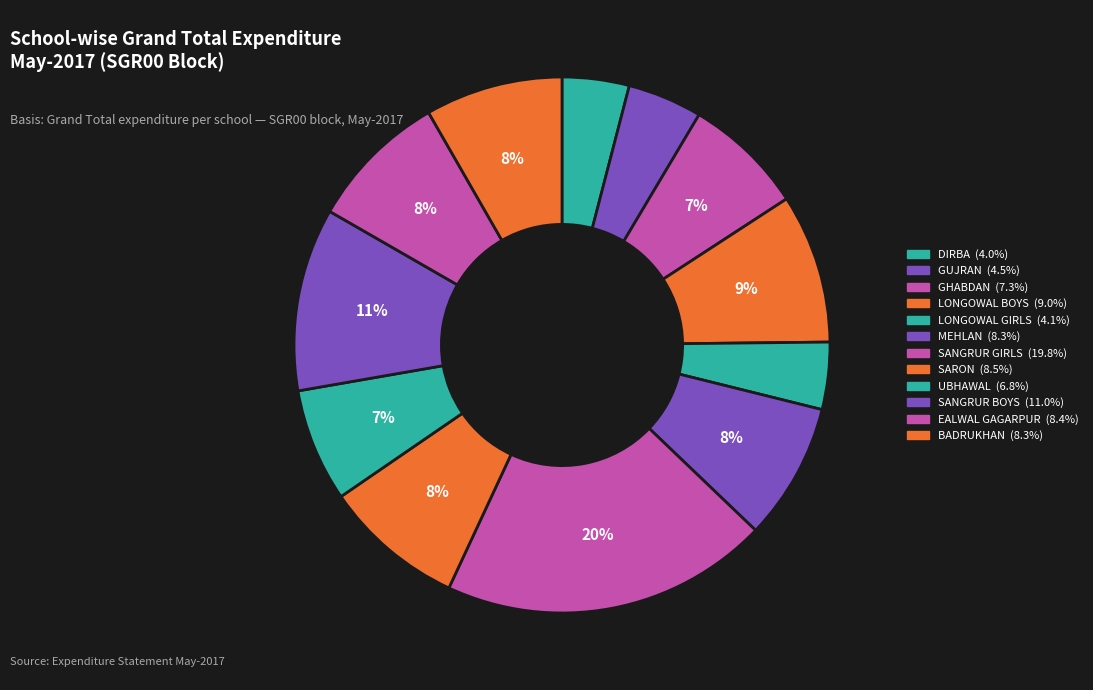

What portion of the pie excludes SARON?

91.5%